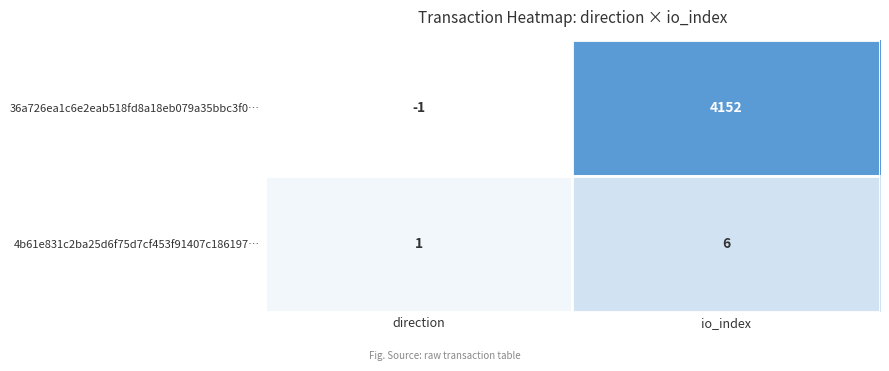

How many series are shown in this chart?

2